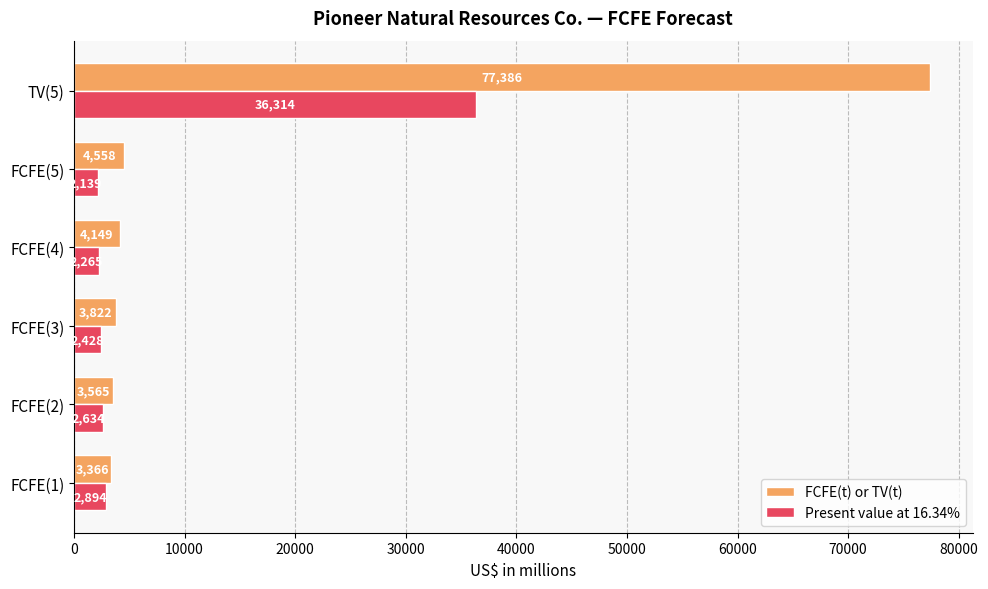

Where is FCFE(t) or TV(t) nearest to the value 40376?

FCFE(5)